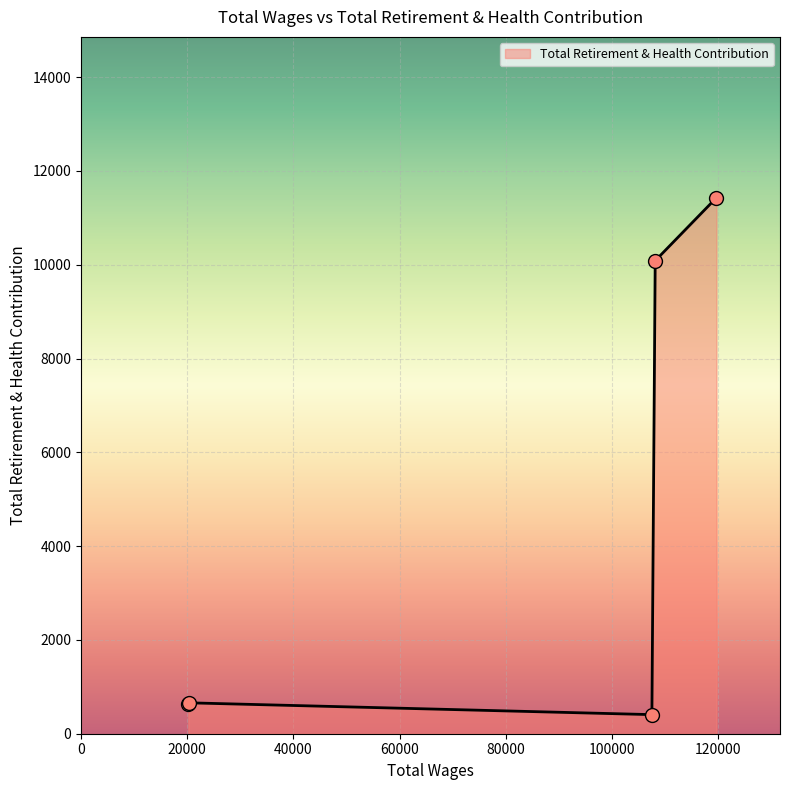

What is the difference between the second highest and second lowest values?

9445